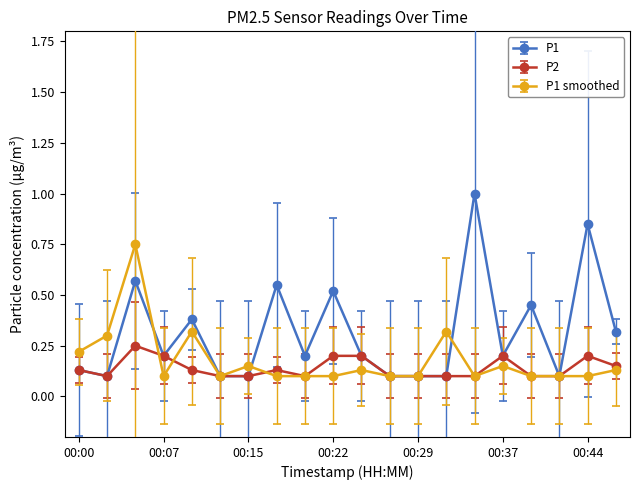

List the series in order of their peak value, highest first.

P1, P1 smoothed, P2